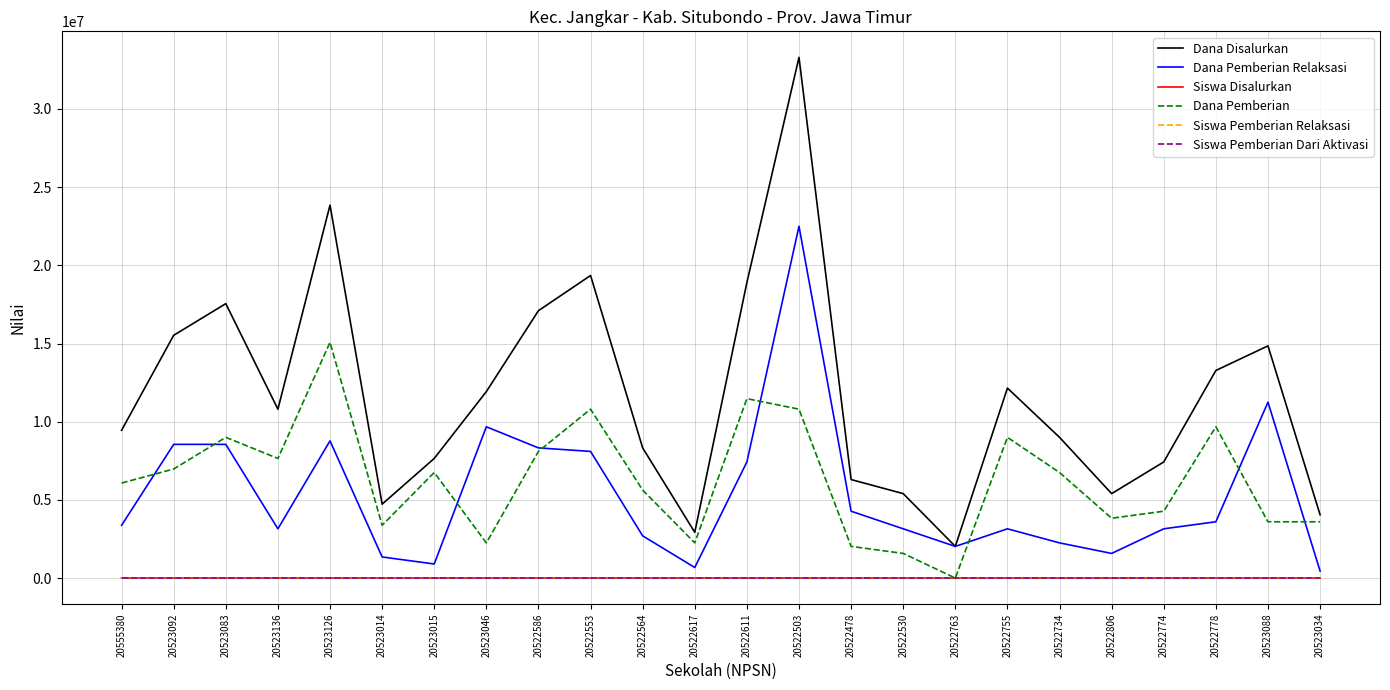

What is the difference between the maximum and minimum values in the Dana Pemberian series?

15075000